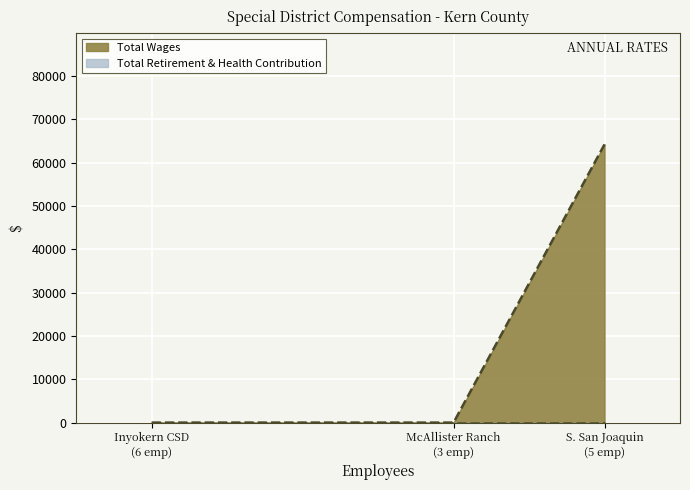

How many lines are shown in the chart?

2